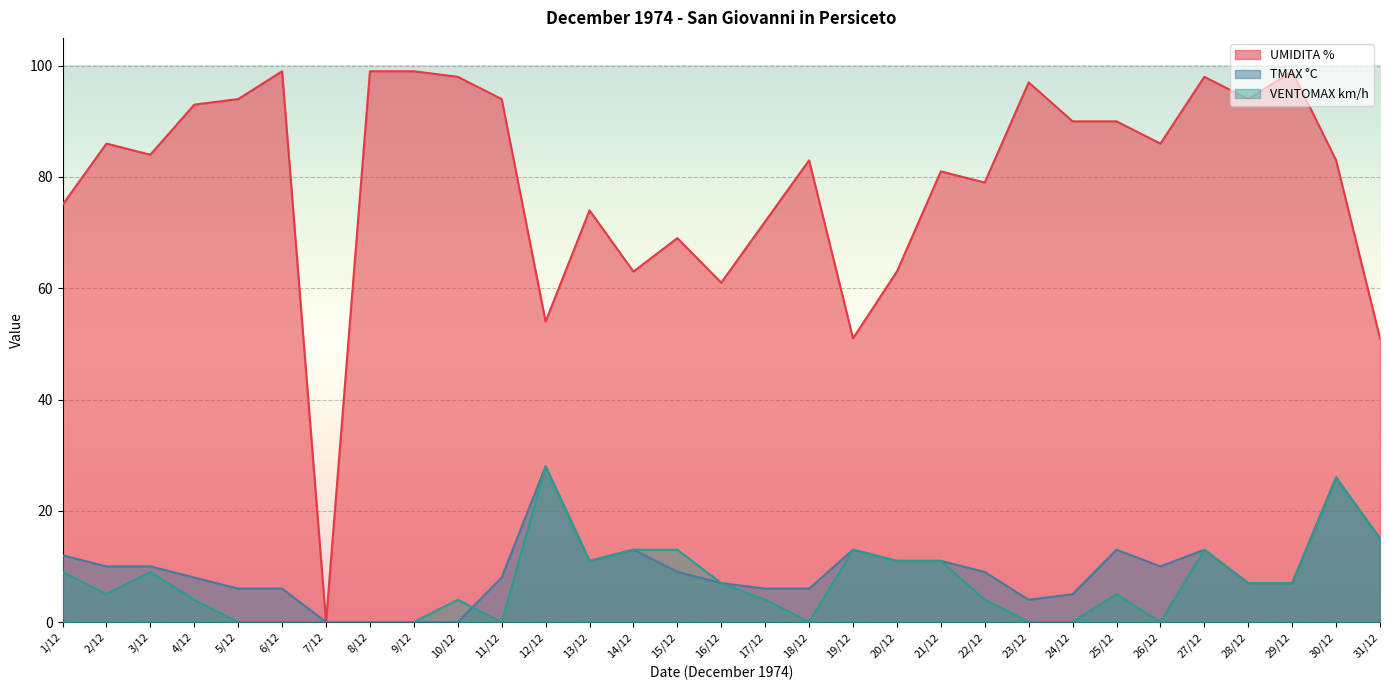

At which label is TMAX °C closest to 14?

14/12